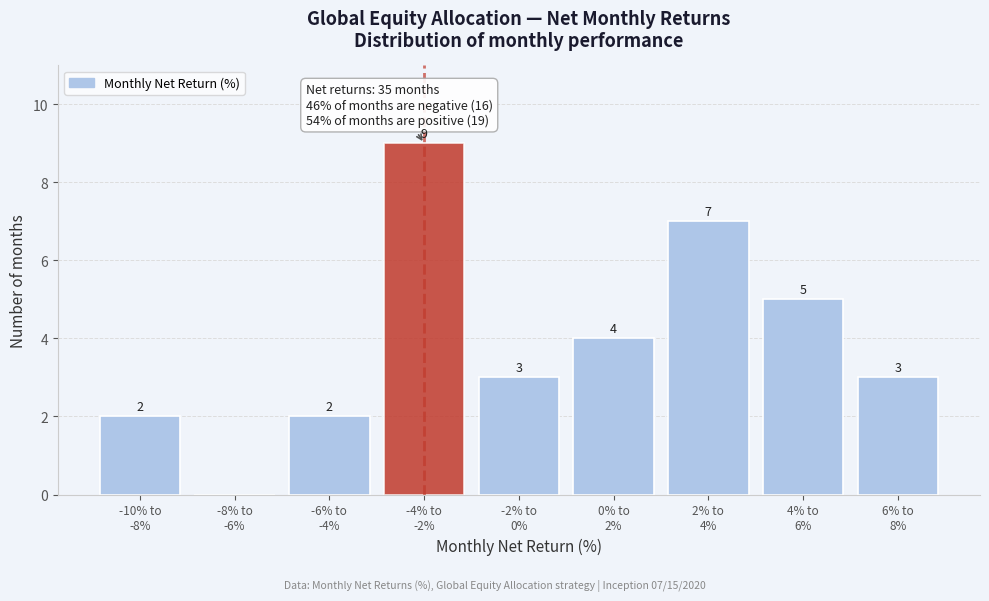

What is the maximum value shown in the chart?

9